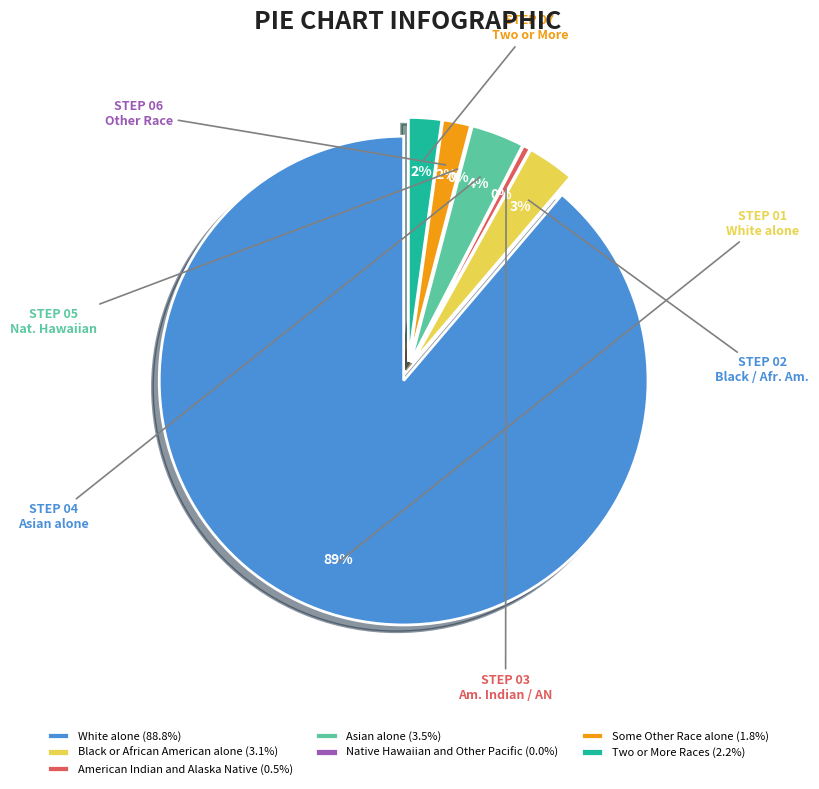

What percentage is NOT represented by Asian alone?

96.5%